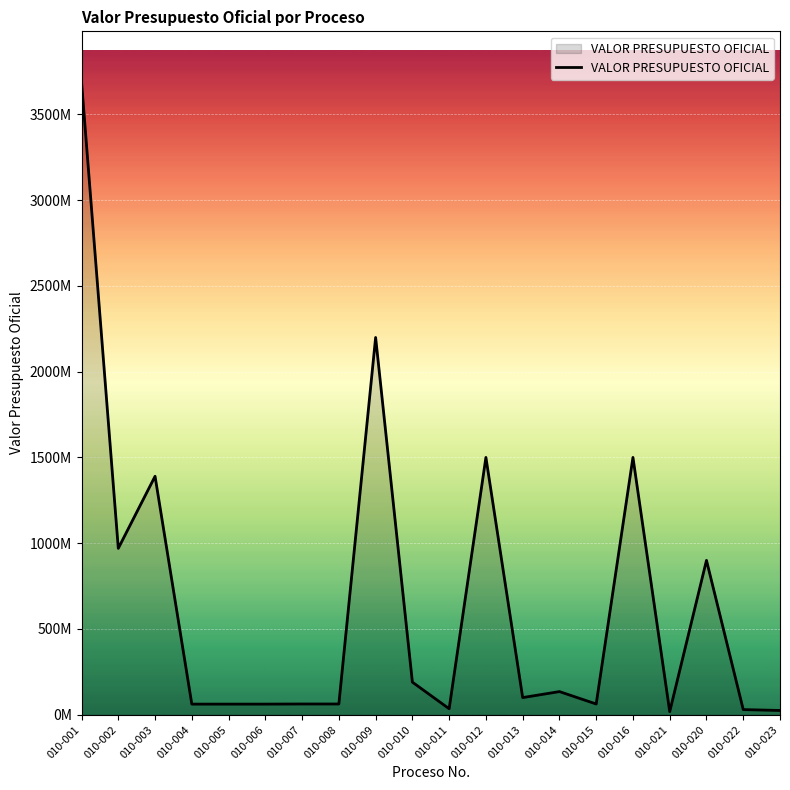

What is the smallest value displayed?

18000000